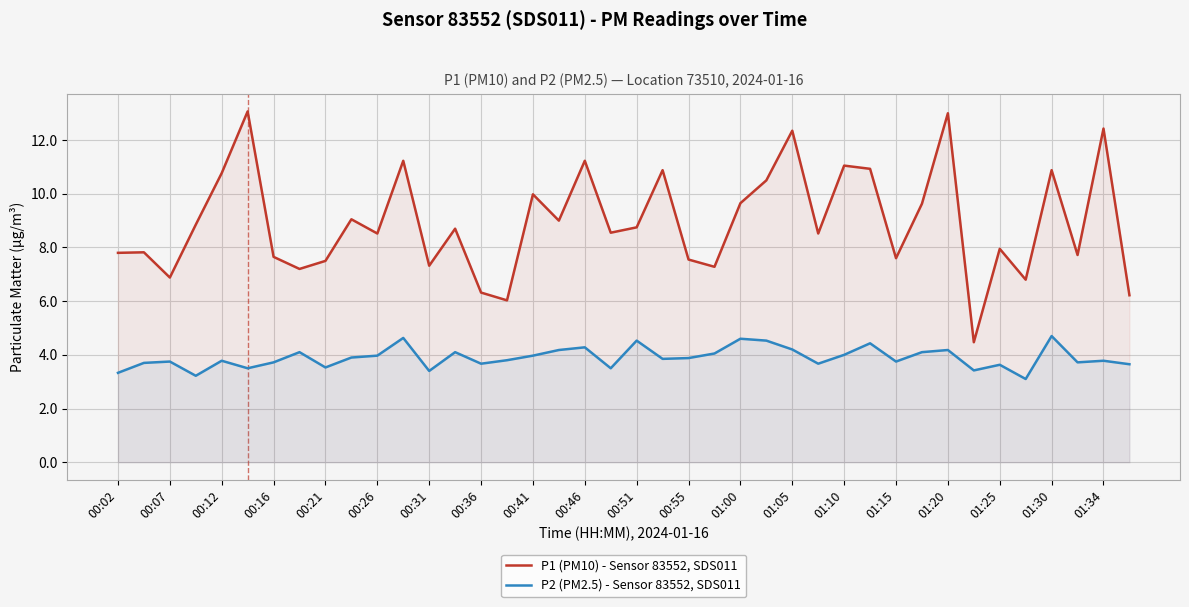

In P1 (PM10) - Sensor 83552, SDS011, how many points are higher than both neighbors (excluding endpoints)?

14